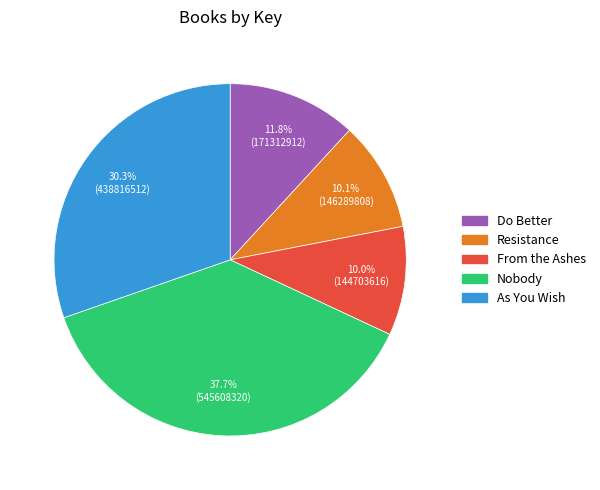

The Do Better slice represents 12% of the pie. True or false?

True